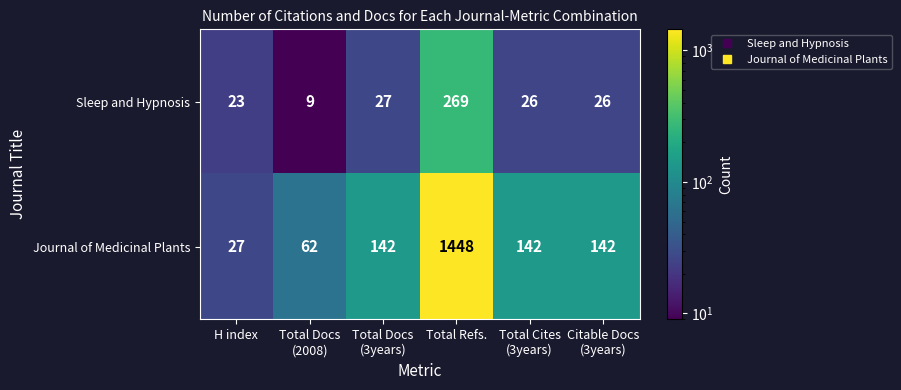

Reading right to left, list all the values displayed in this chart.

Sleep and Hypnosis: 26	26	269	27	9	23
Journal of Medicinal Plants: 142	142	1448	142	62	27